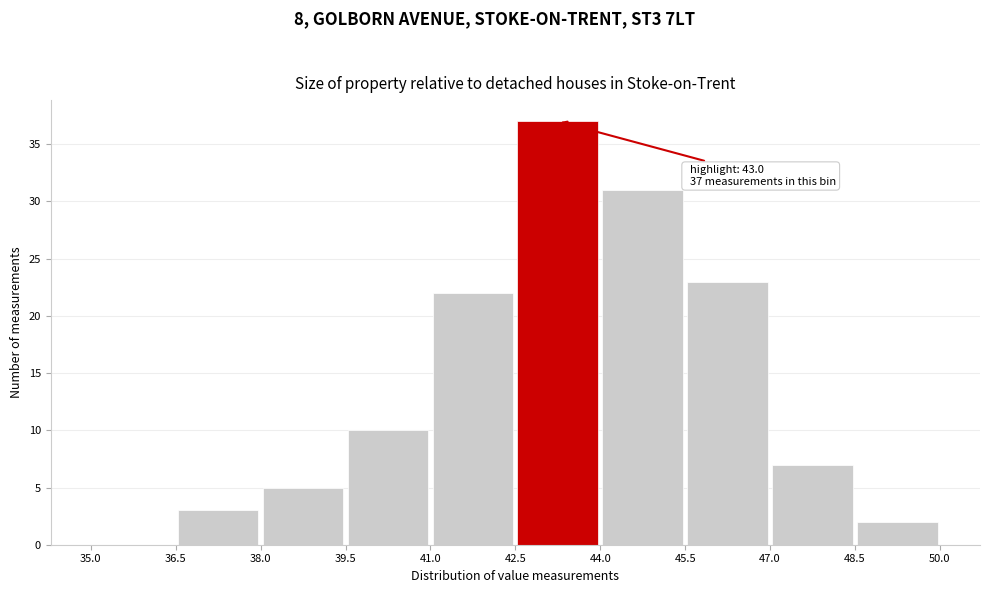

Which range on the x-axis has the tallest bar?

42.5 to 44.0